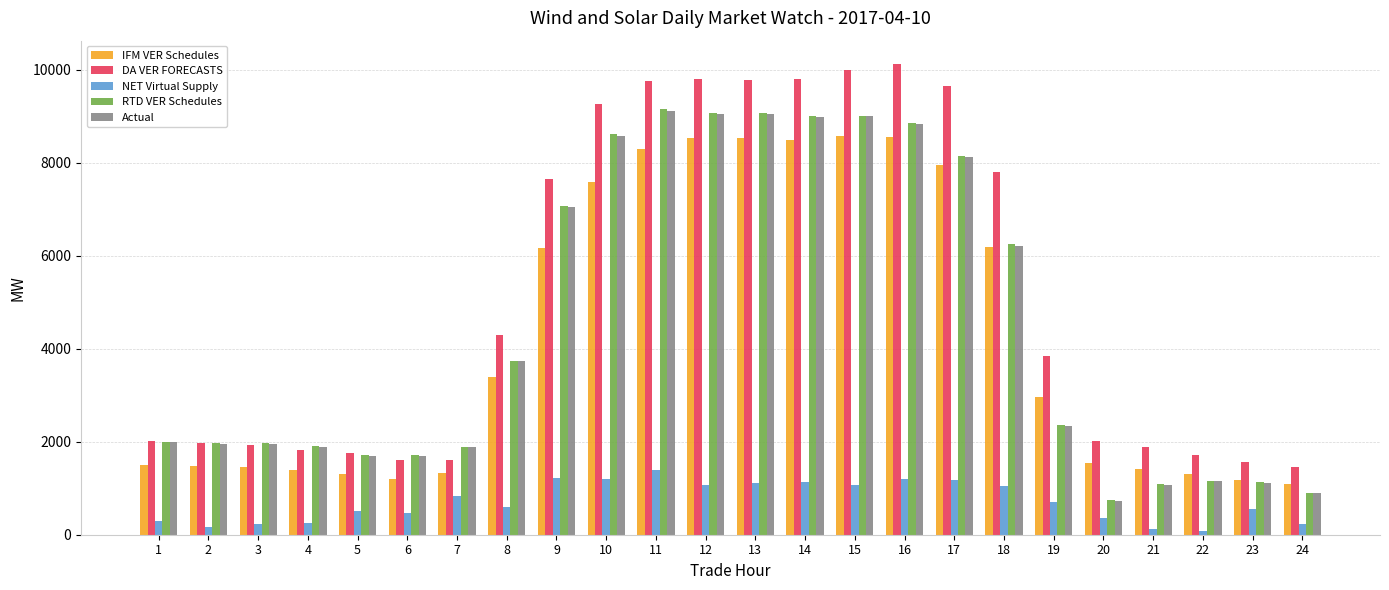

Is the value of NET Virtual Supply at 5 greater than the value of Actual at 8?

No